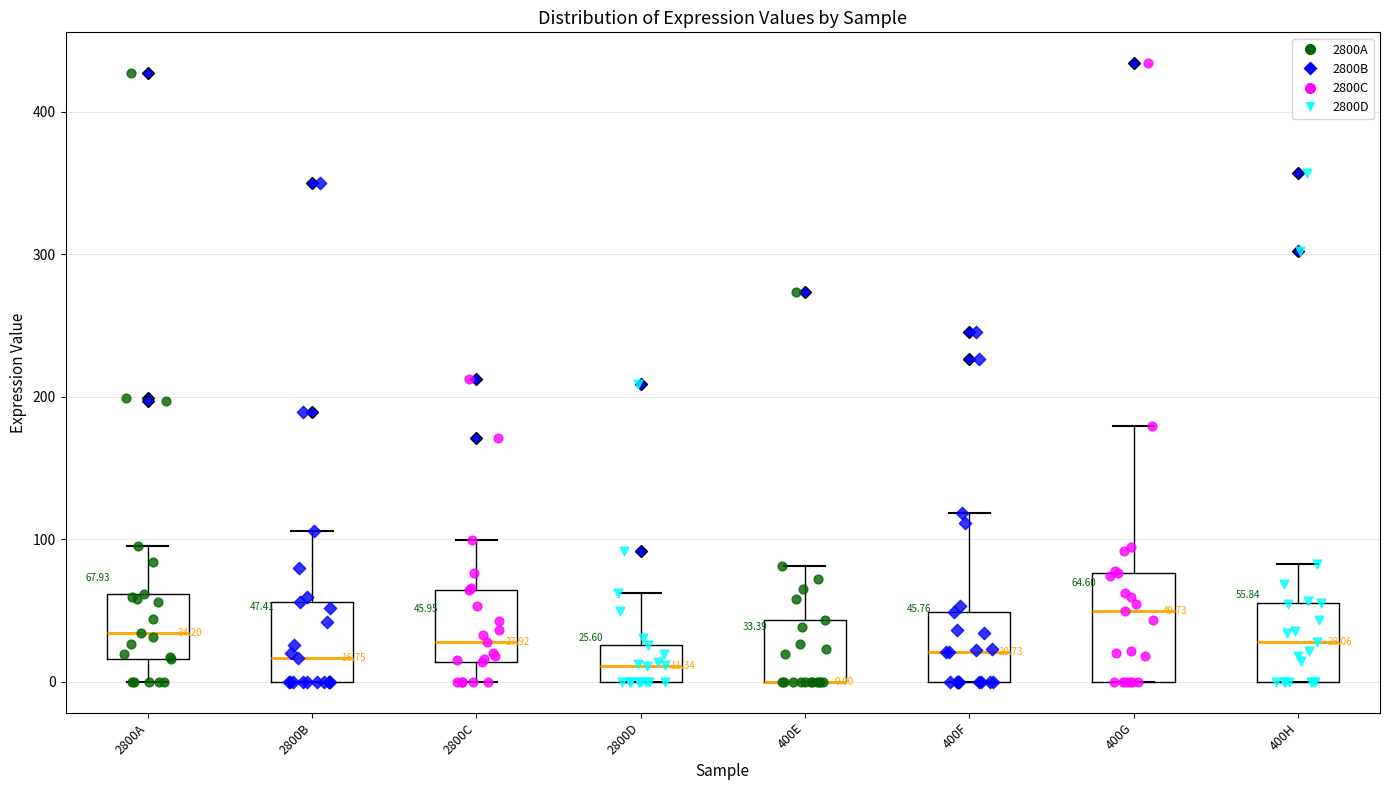

Comparing the boxes themselves (not the whiskers), which one is the tallest?

400G